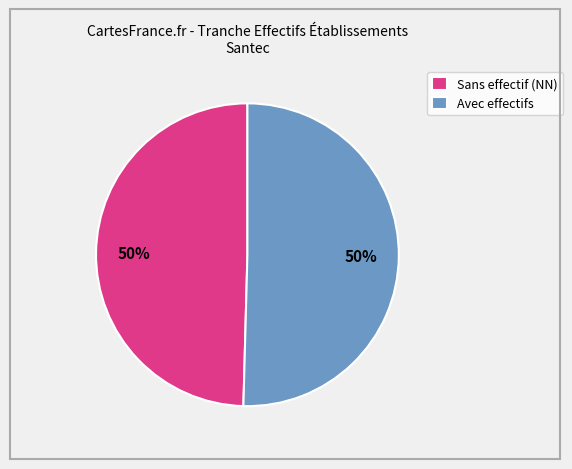

Do Avec effectifs and Sans effectif (NN) together represent more than half of the pie?

Yes